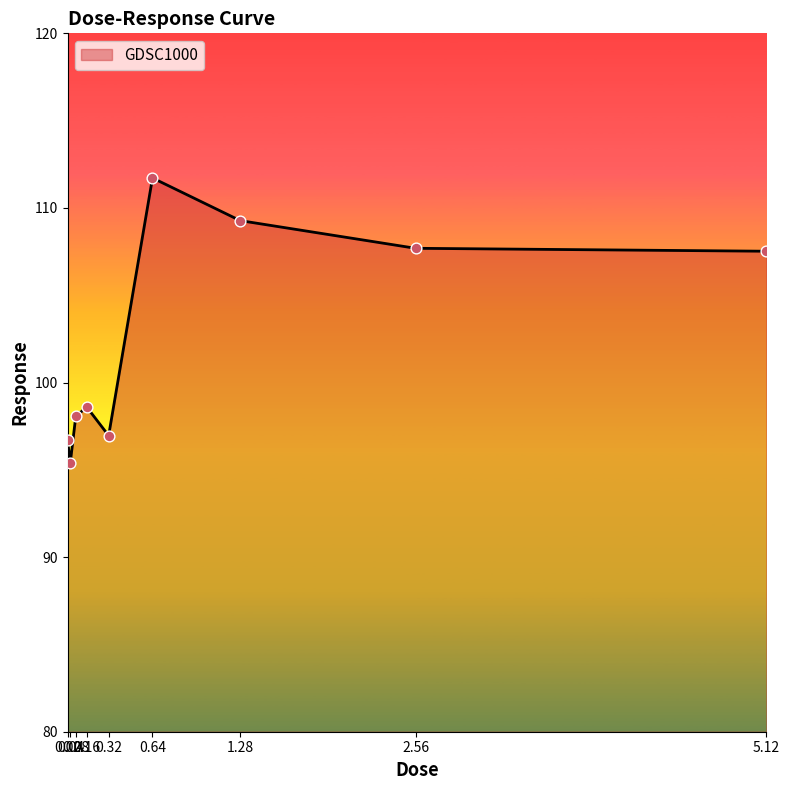

Approximately how many times larger is the value at 1.28 compared to 0.16?

1.1